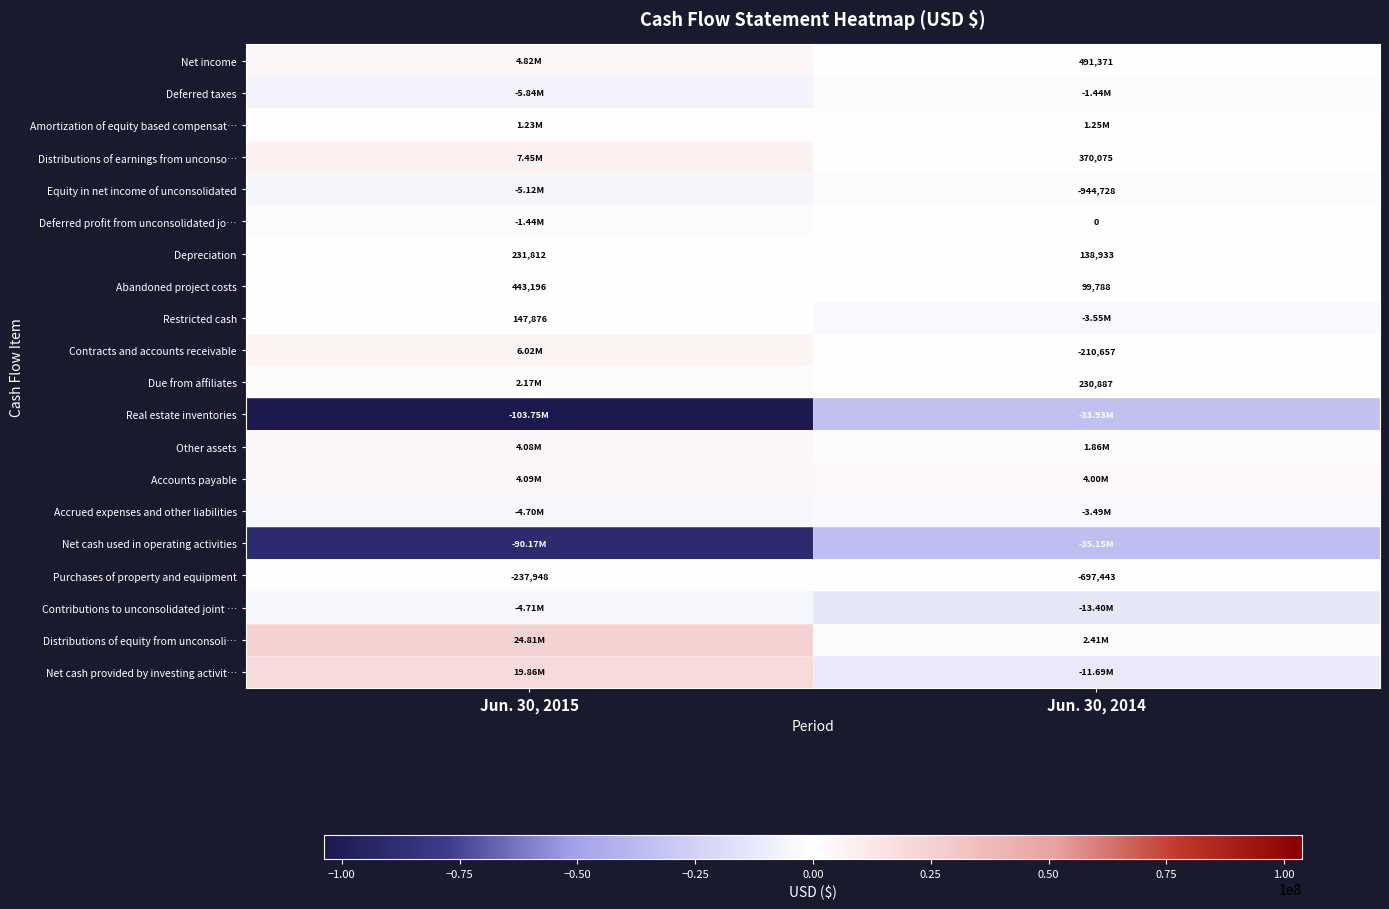

Rank the categories by Depreciation value from lowest to highest.

Jun. 30, 2014, Jun. 30, 2015